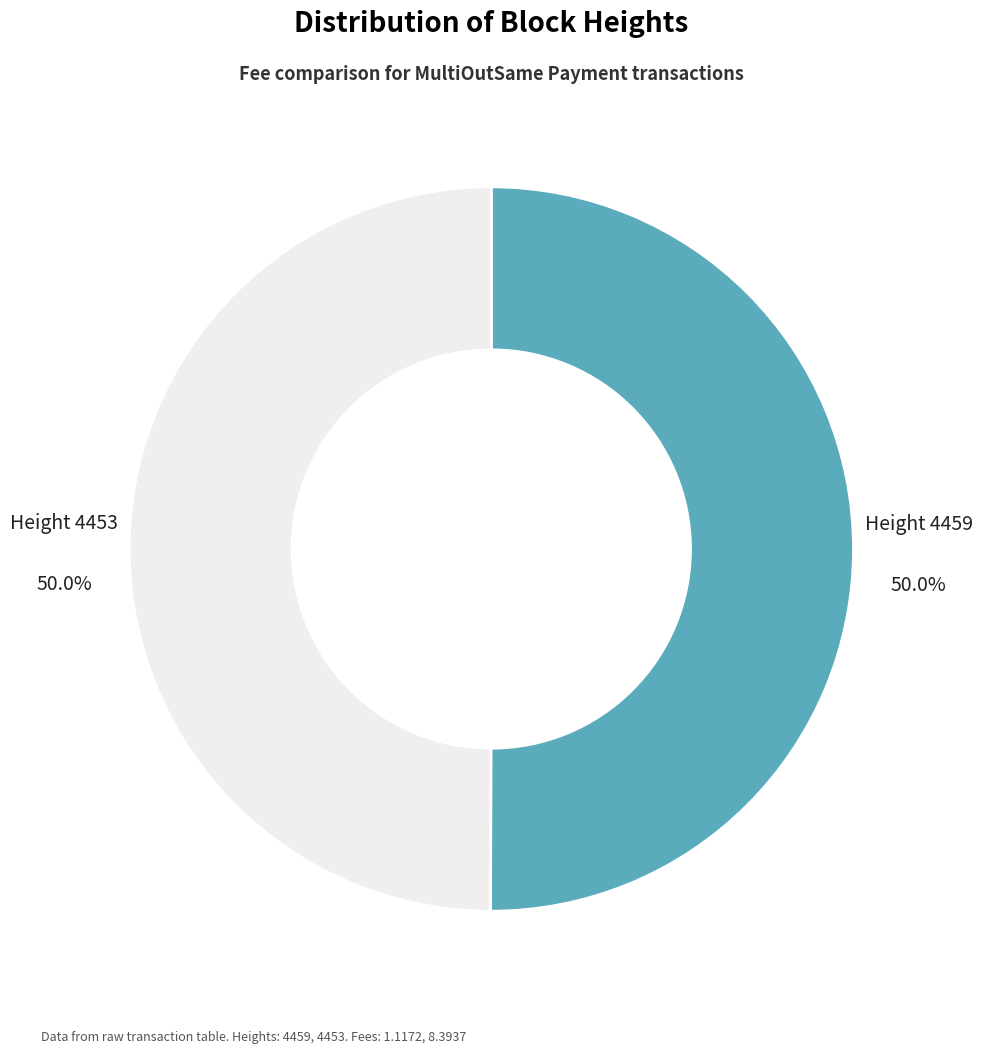

How many slices are in this pie chart?

2